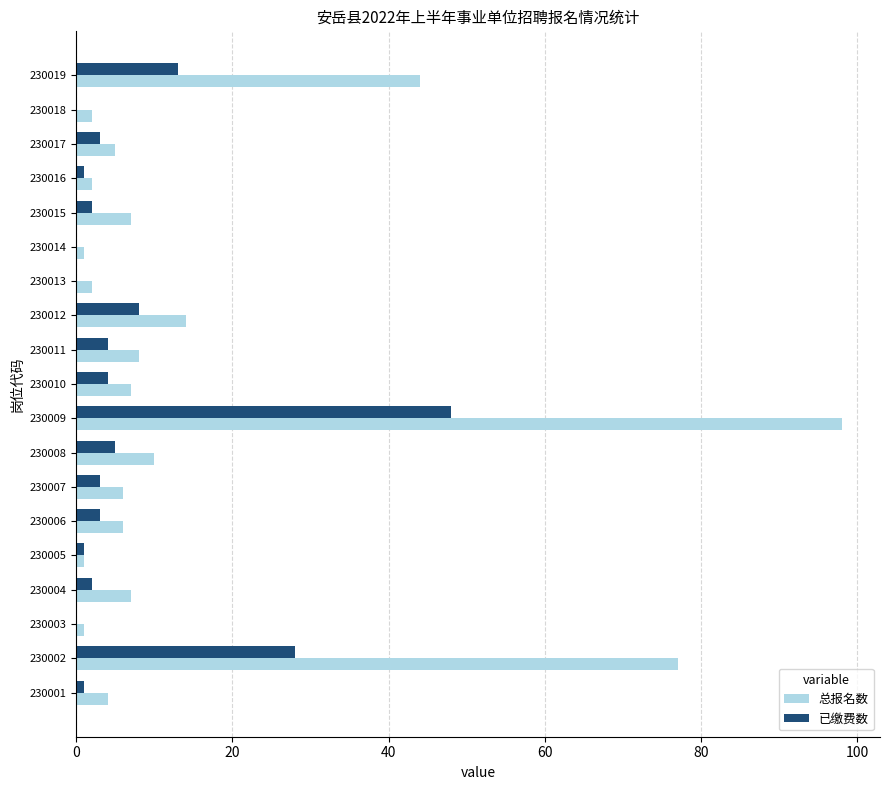

How many distinct data groups are displayed?

2